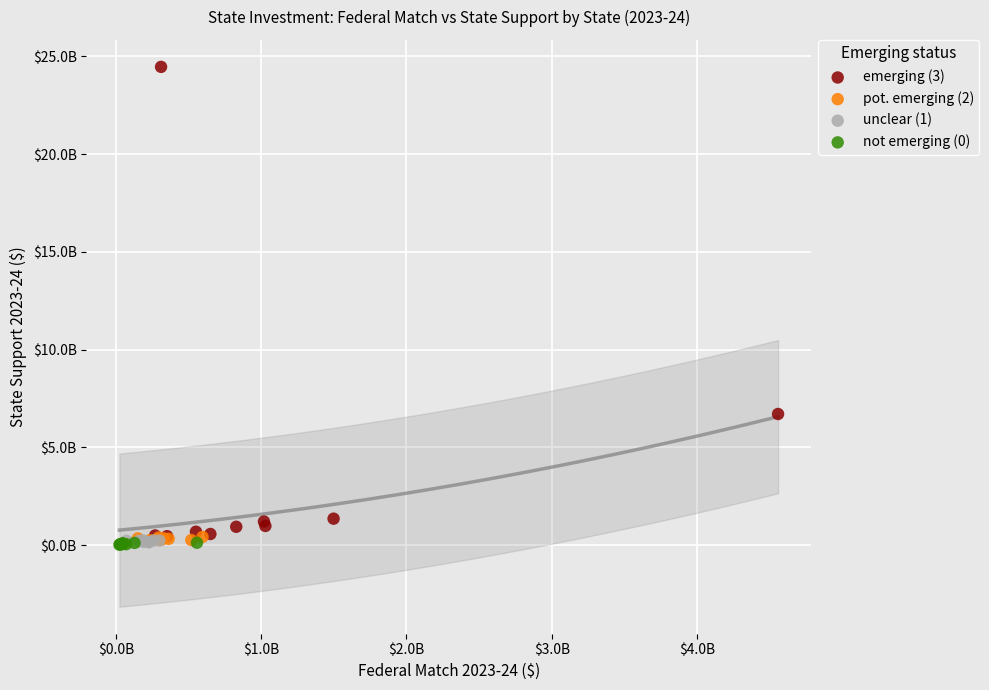

Which series reaches the maximum Y coordinate?

emerging (3)